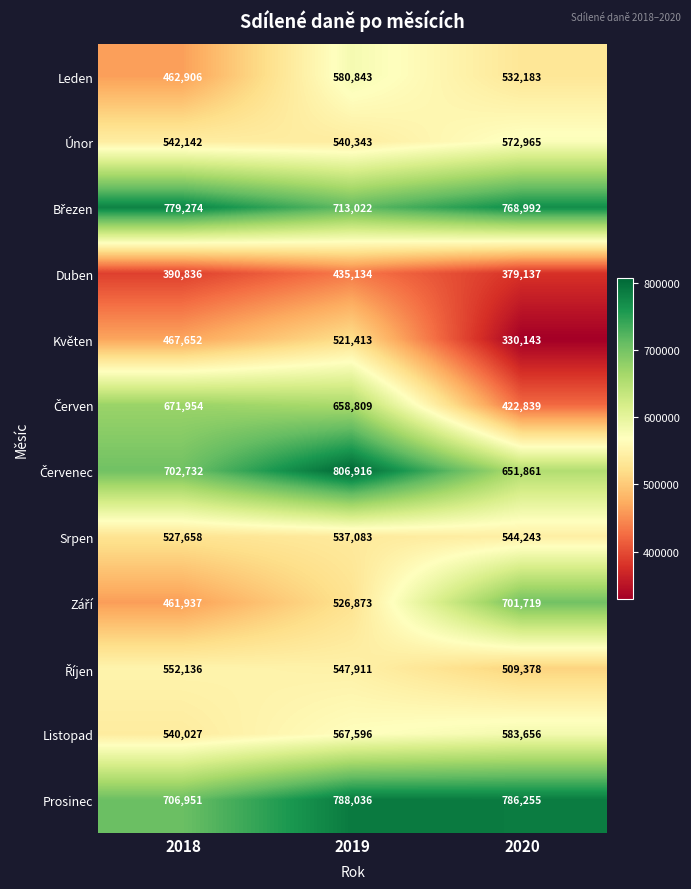

What is the spread (max minus min) of values at 2019?

371782